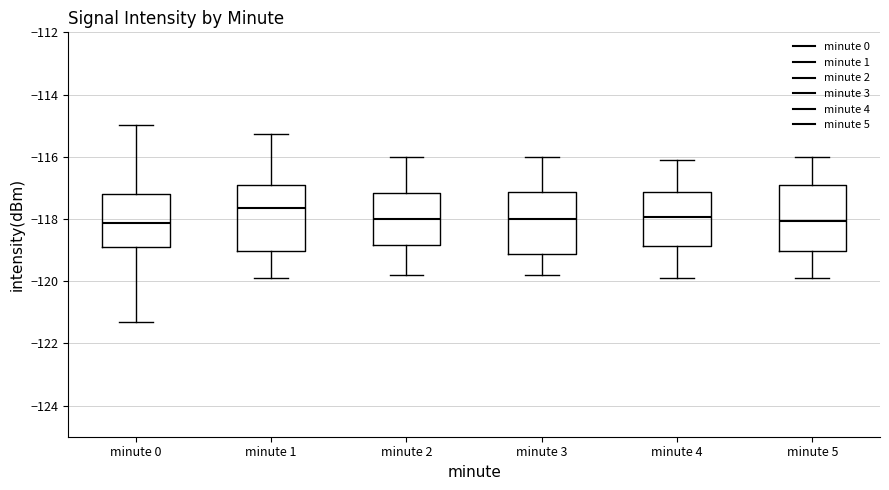

Where does the upper whisker of the box for minute 5 end on the y-axis? The values are not printed on the chart, so give them approximately, as read against the axis.

-116.0